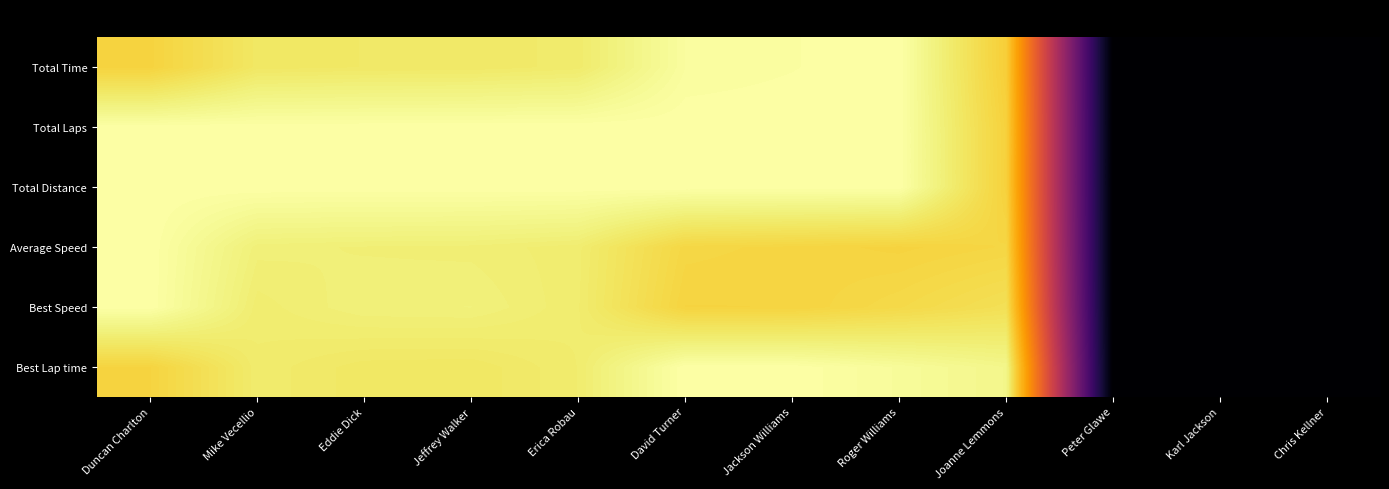

Between Duncan Charlton and David Turner, which is larger?

David Turner